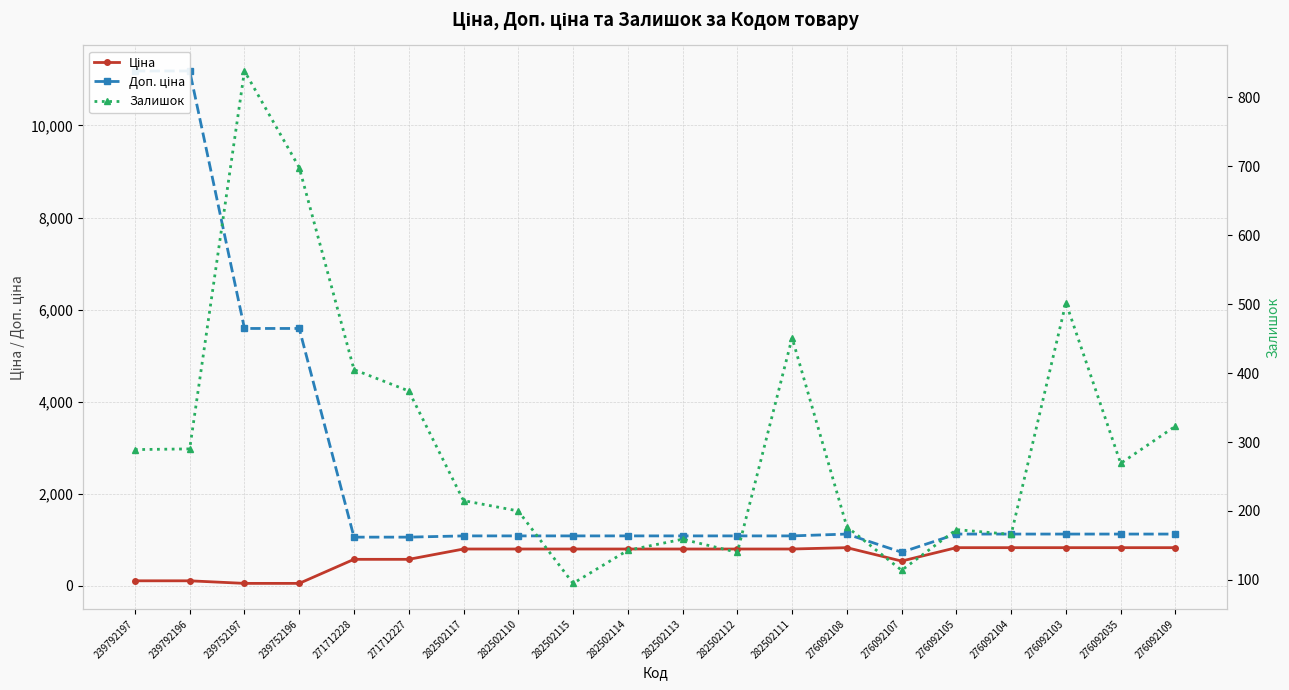

Reading left to right, extract all data points from this chart.

Ціна: 239792197=111.8	239792196=111.8	239752197=55.9	239752196=55.9	271712228=578.1	271712227=578.1	282502117=802.1	282502110=802.1	282502115=802.1	282502114=802.1	282502113=802.1	282502112=802.1	282502111=802.1	276092108=831.5	276092107=540.5	276092105=831.5	276092104=831.5	276092103=831.5	276092035=831.5	276092109=831.5
Доп. ціна: 239792197=11182.0	239792196=11182.0	239752197=5591.0	239752196=5591.0	271712228=1060.0	271712227=1060.0	282502117=1087.0	282502110=1087.0	282502115=1087.0	282502114=1087.0	282502113=1087.0	282502112=1087.0	282502111=1087.0	276092108=1126.7	276092107=732.0	276092105=1126.7	276092104=1126.7	276092103=1126.7	276092035=1126.7	276092109=1126.7
Залишок: 239792197=289.0	239792196=290.0	239752197=838.0	239752196=698.0	271712228=405.0	271712227=374.0	282502117=215.0	282502110=200.0	282502115=95.0	282502114=143.0	282502113=159.0	282502112=140.0	282502111=451.0	276092108=177.0	276092107=114.0	276092105=173.0	276092104=166.0	276092103=502.0	276092035=269.0	276092109=323.0